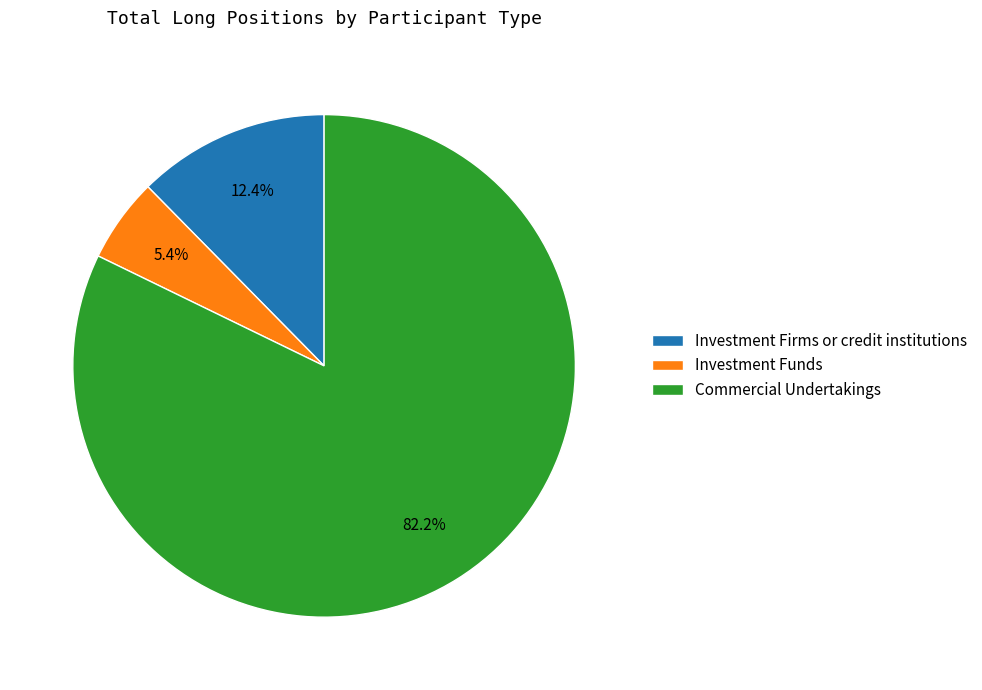

Combined, do Investment Firms or credit institutions and Investment Funds account for over 50%?

No